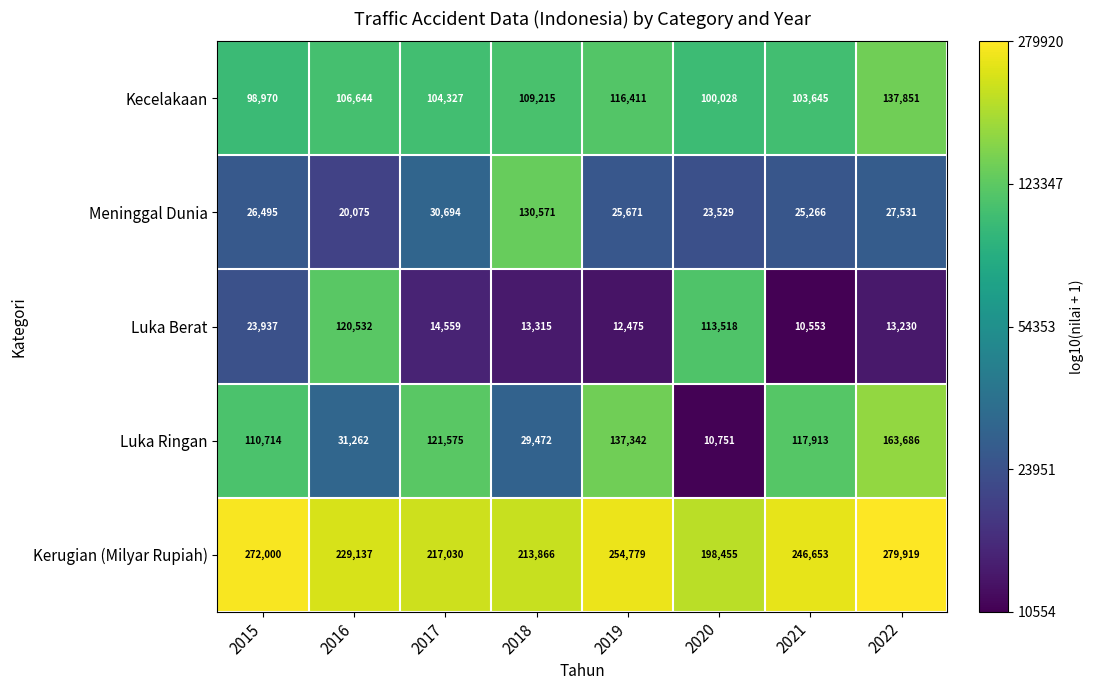

Rank the series at 2022 from highest to lowest value.

Kerugian (Milyar Rupiah), Luka Ringan, Kecelakaan, Meninggal Dunia, Luka Berat